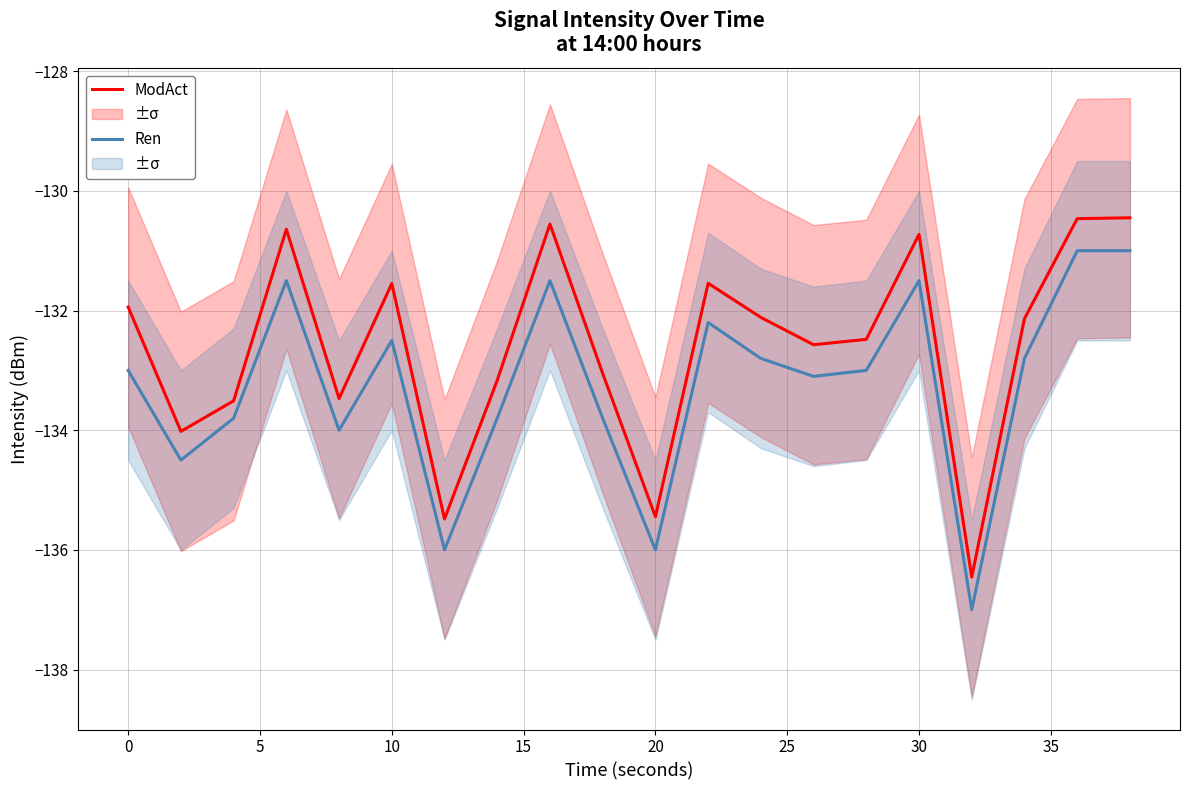

List the series in order of their peak value, highest first.

ModAct, Ren